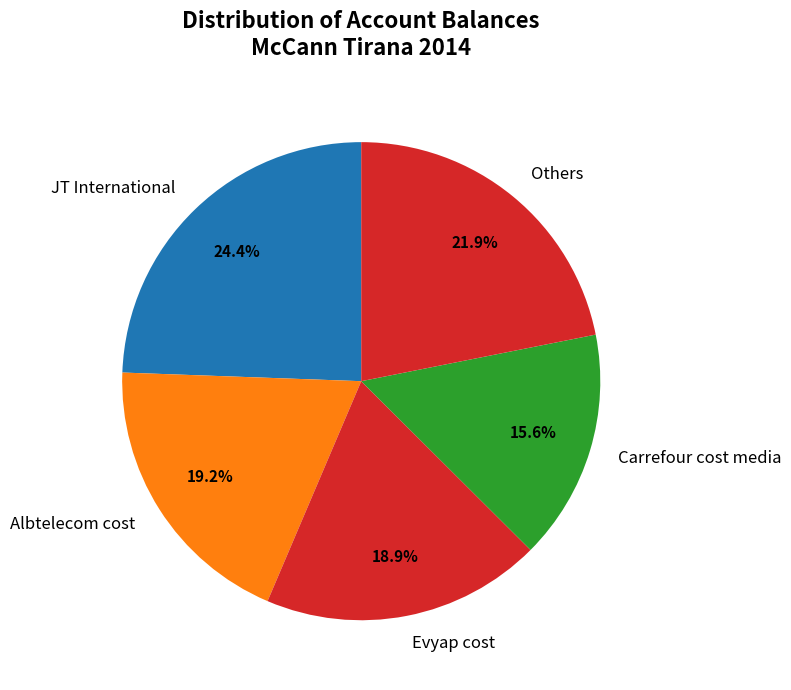

To the nearest percent, what percentage of the pie is Evyap cost?

19%